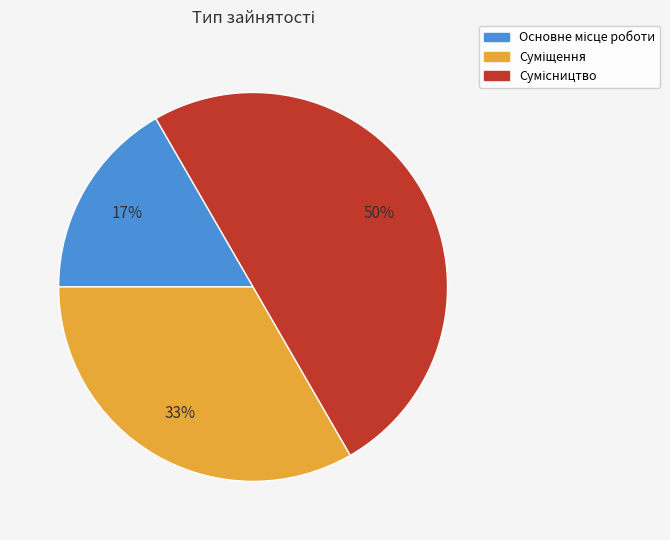

How many slices are in this pie chart?

3